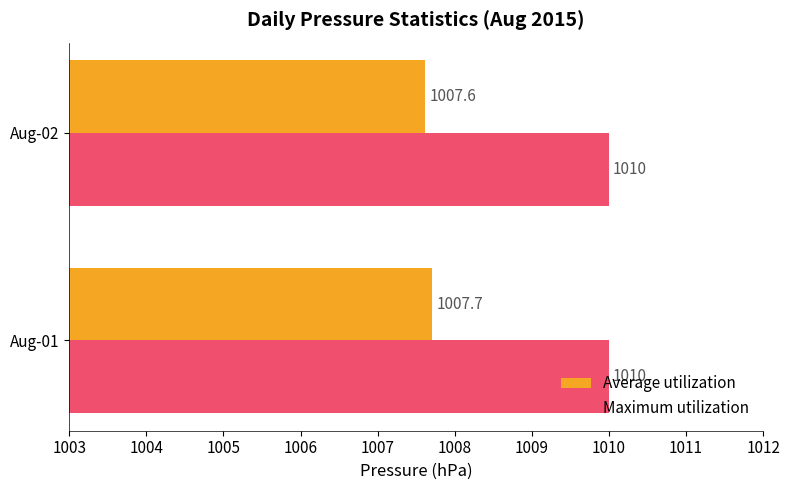

What is the average value of the Maximum utilization series?

1010.0